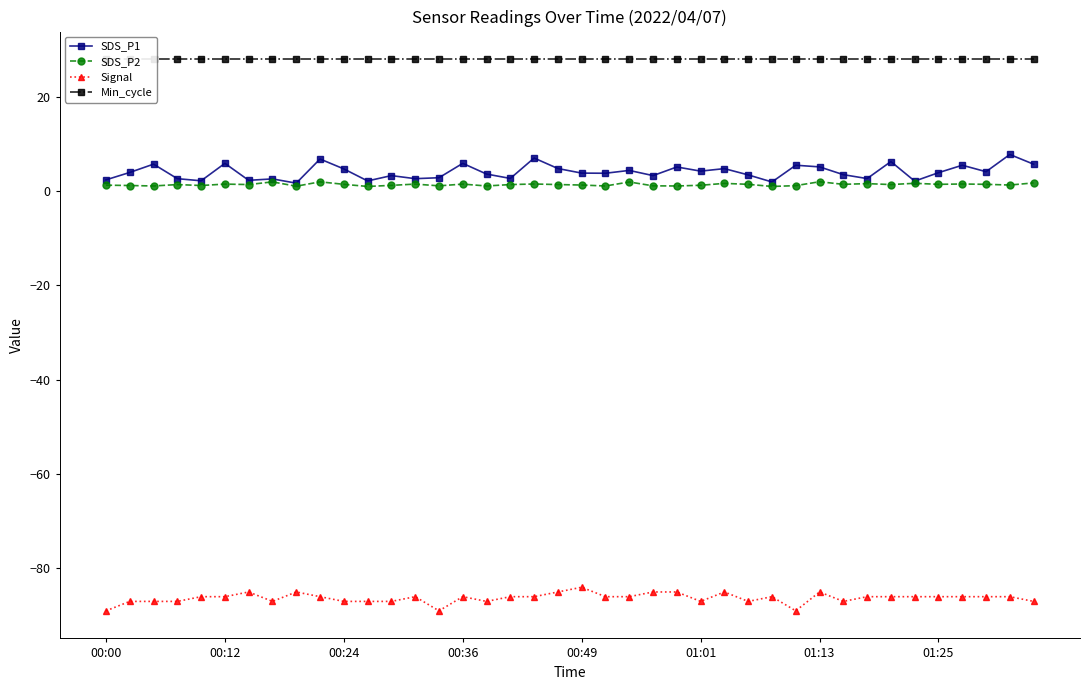

True or false: Signal and Min_cycle intersect in this chart.

False